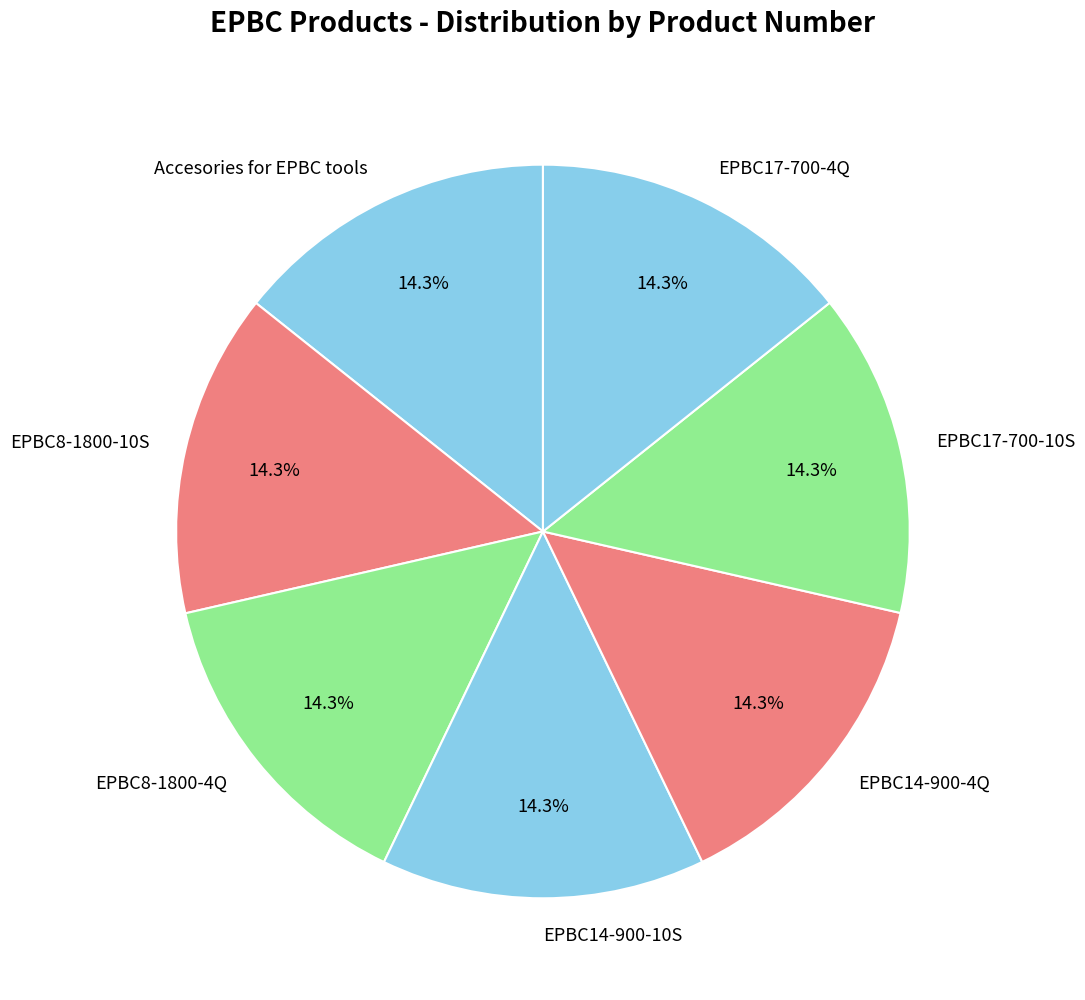

The EPBC14-900-10S slice represents 14% of the pie. True or false?

True